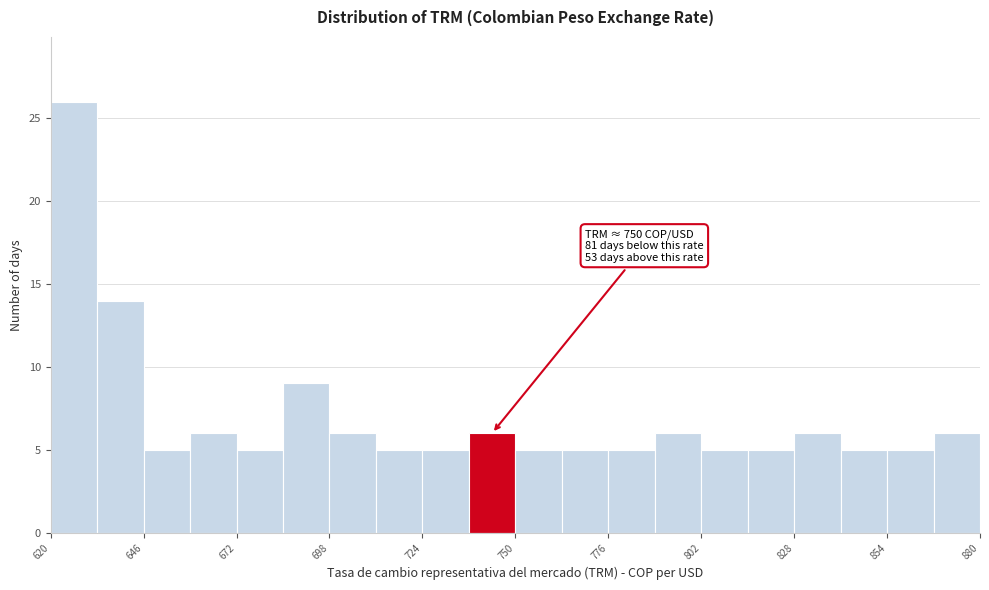

Read against the x-axis, roughly where is the centre of the tallest bar?

625